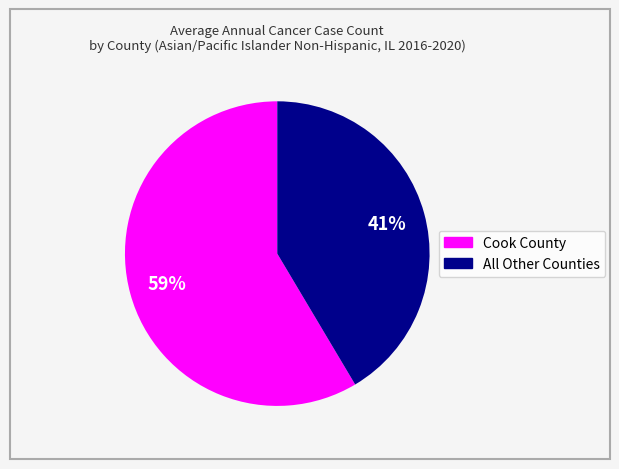

Does any single category account for the majority?

Yes